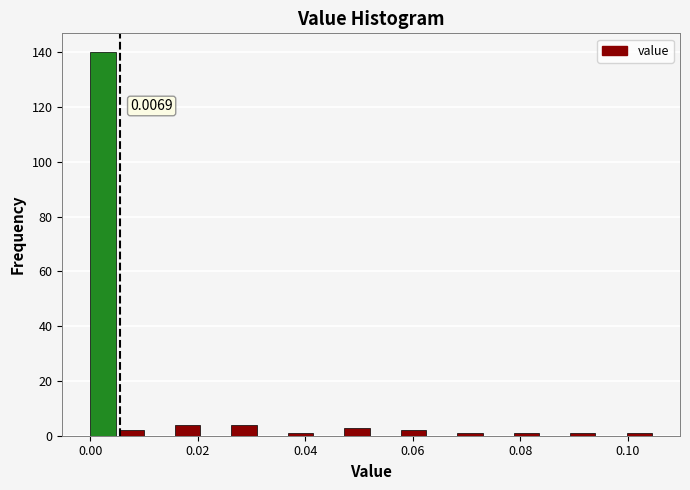

Around what value on the x-axis is the tallest bar? Give the approximate position of its centre, as read against the axis.

0.002